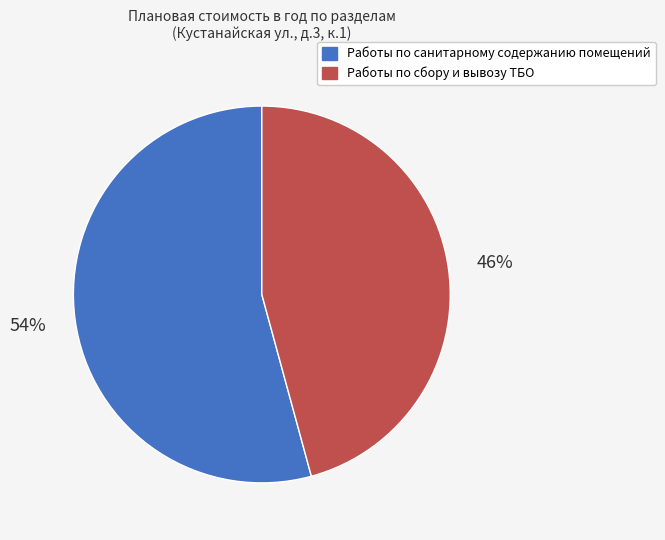

True or false: Работы по санитарному содержанию помещений accounts for 49% of the total.

False